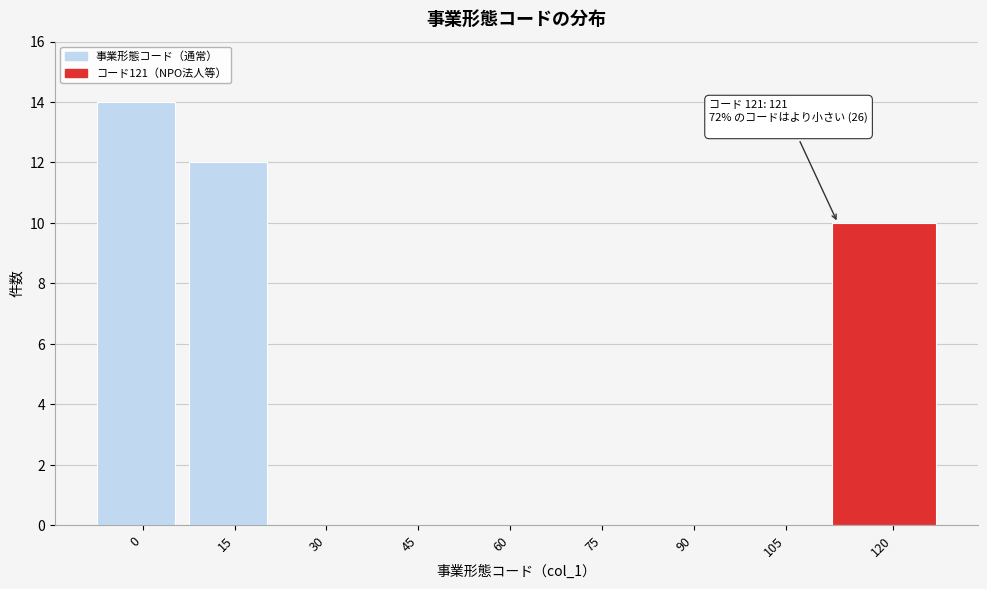

Reading right to left, what are all the values shown in this chart?

120=10	105=0	90=0	75=0	60=0	45=0	30=0	15=12	0=14